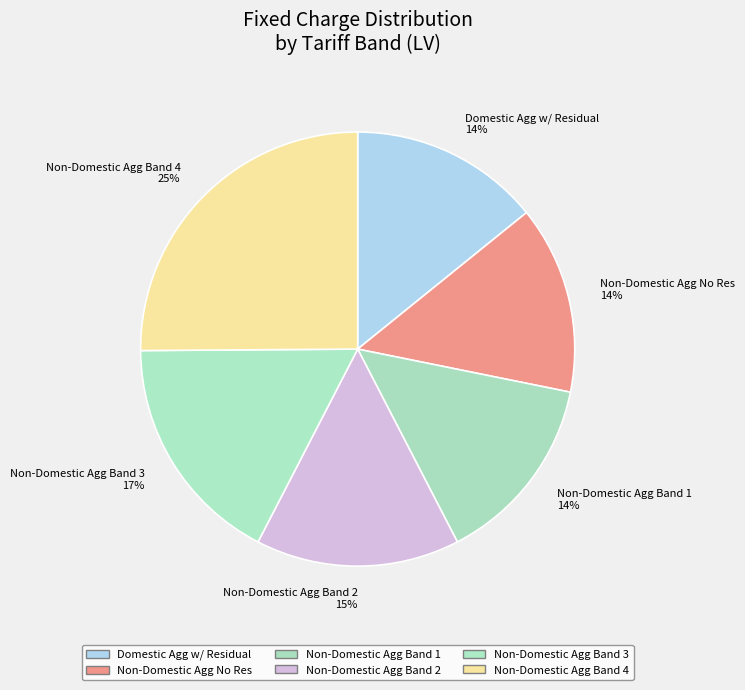

Combined, do Non-Domestic Agg Band 3 17% and Non-Domestic Agg Band 4 25% account for over 50%?

No